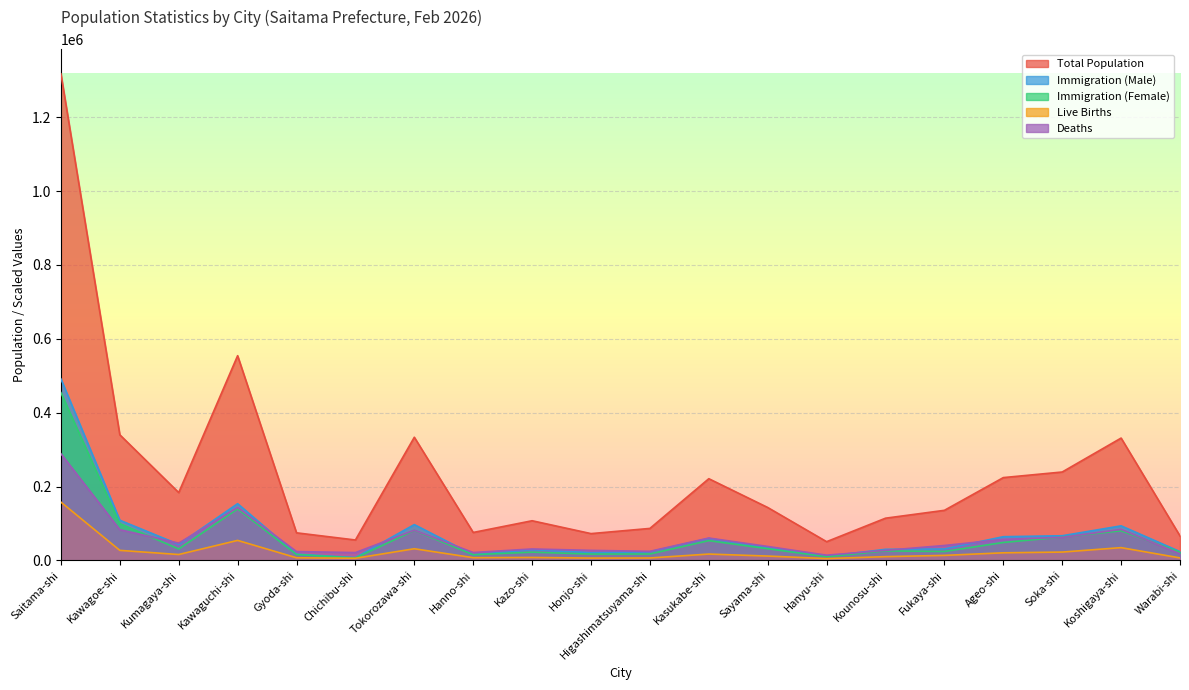

At which label does Immigration (Male) reach its peak?

Saitama-shi